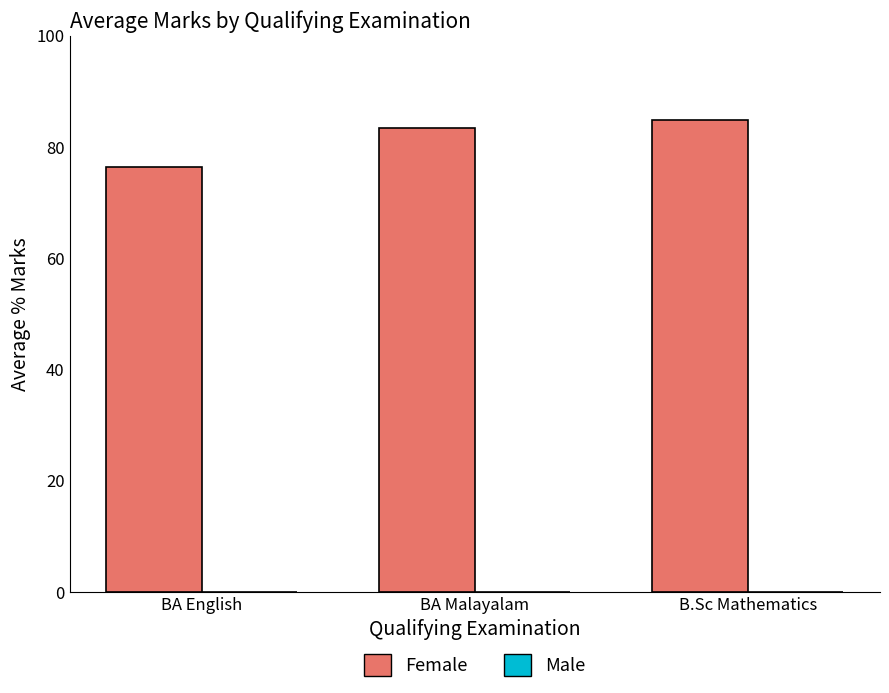

What is the sum of all values?

244.9